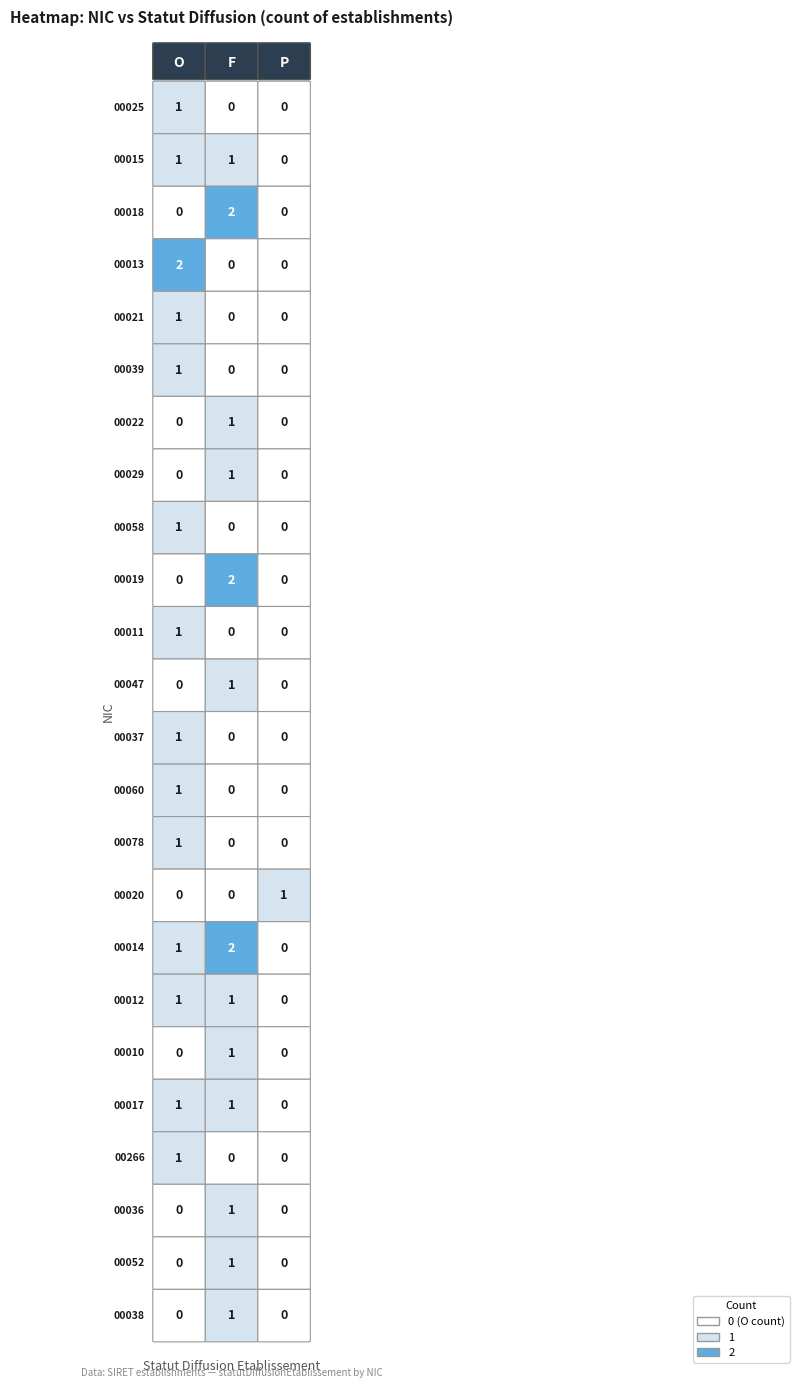

Which series changed the most between 0 and 2?

00013